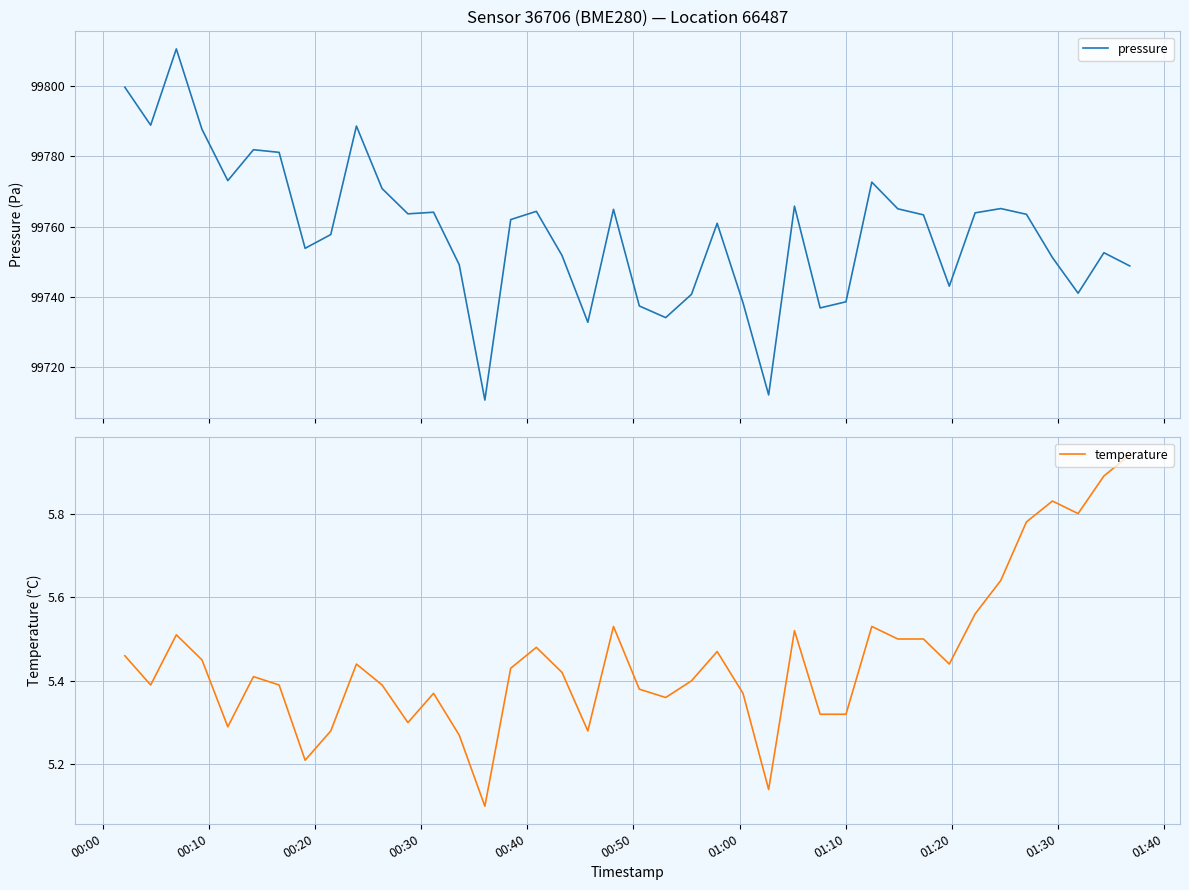

What is the difference between the maximum and minimum values in the pressure series?

99.7